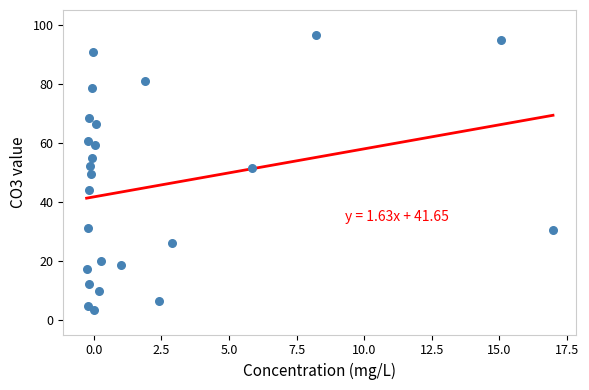

What is the range of Y values (max minus min)?

93.1